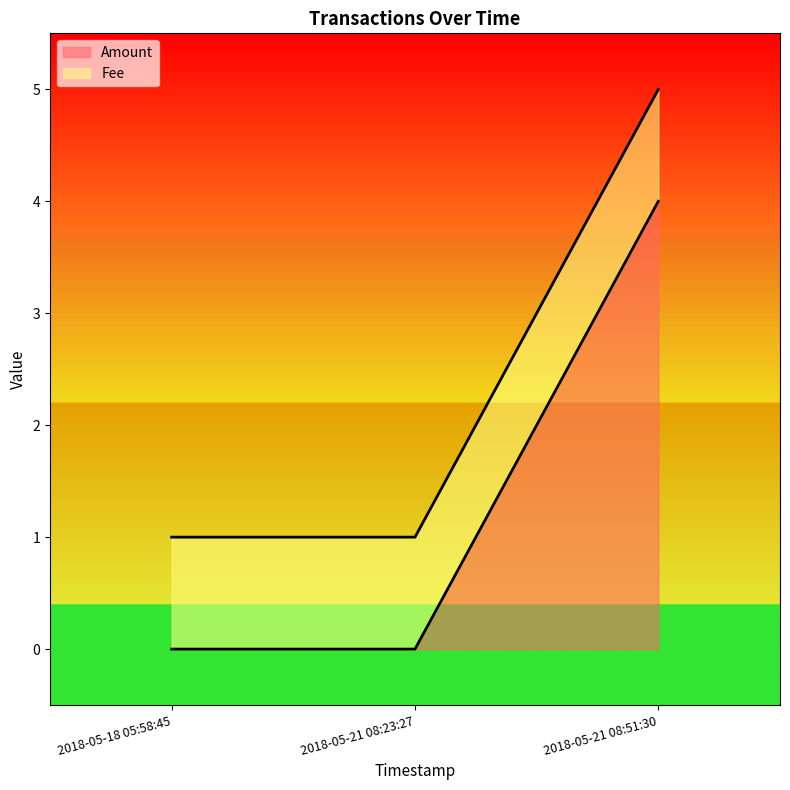

Rank the categories by value from lowest to highest.

2018-05-18 05:58:45, 2018-05-21 08:23:27, 2018-05-21 08:51:30